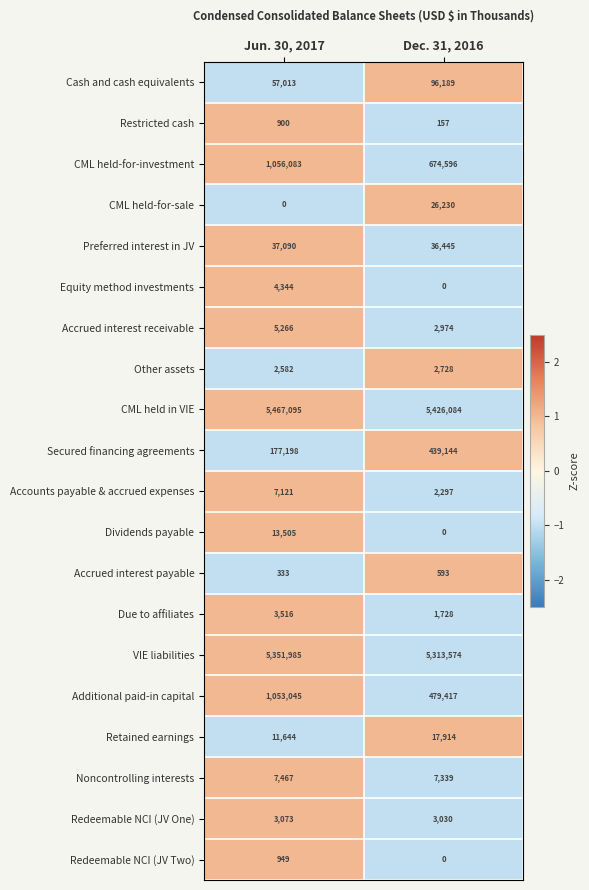

True or false: CML held in VIE has a value of 5426084 at Dec. 31, 2016.

True